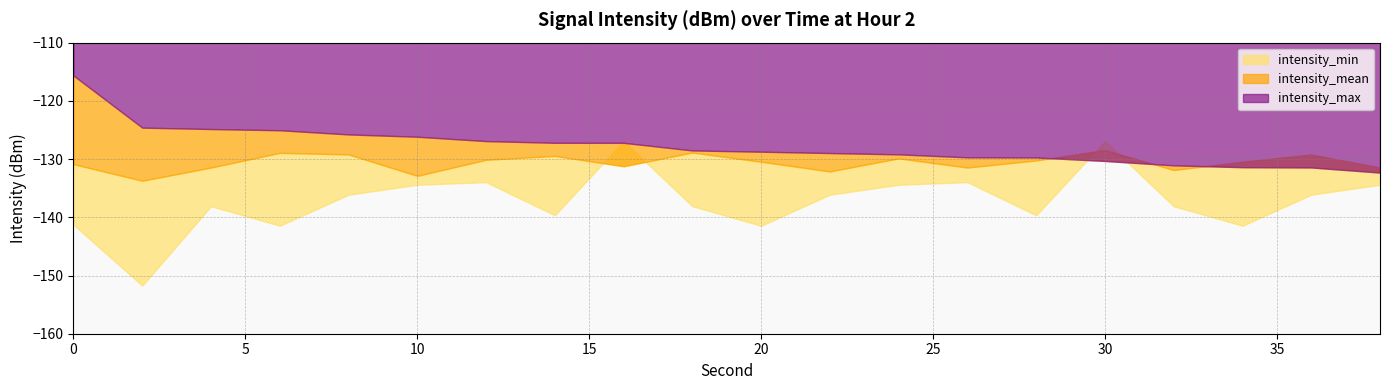

How many intersections are there between intensity_min and intensity_max?

4